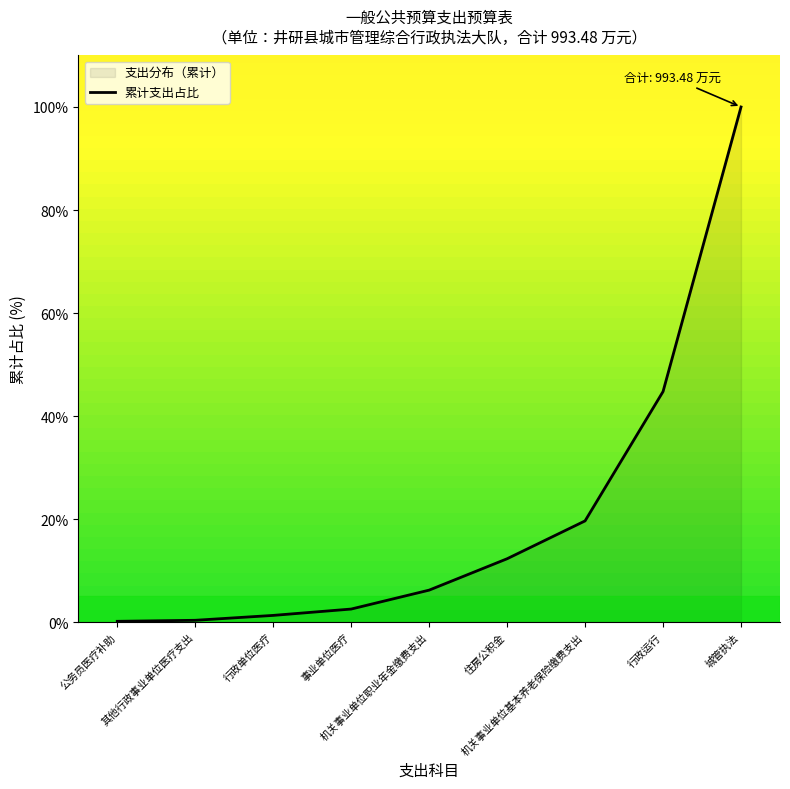

What is the difference between the maximum and minimum values?

99.8